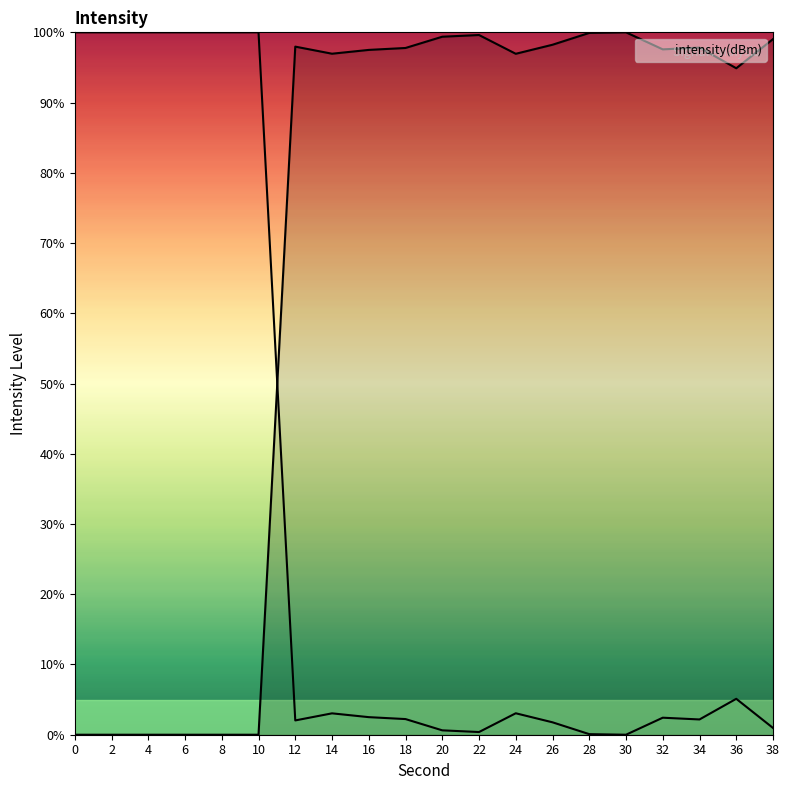

Reading left to right, extract all data points from this chart.

0=0.0	2=0.0	4=0.0	6=0.0	8=0.0	10=0.0	12=98.0	14=97.0	16=97.5	18=97.8	20=99.4	22=99.6	24=96.9	26=98.2	28=99.9	30=100.0	32=97.6	34=97.8	36=94.9	38=99.0